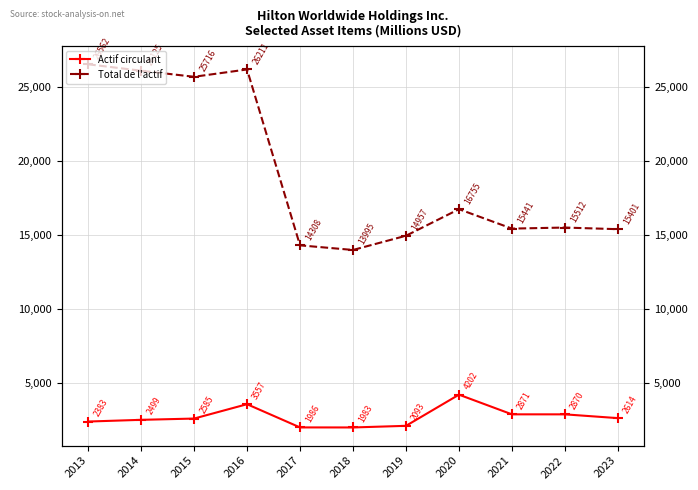

At which category does Actif circulant reach its first local valley?

2018